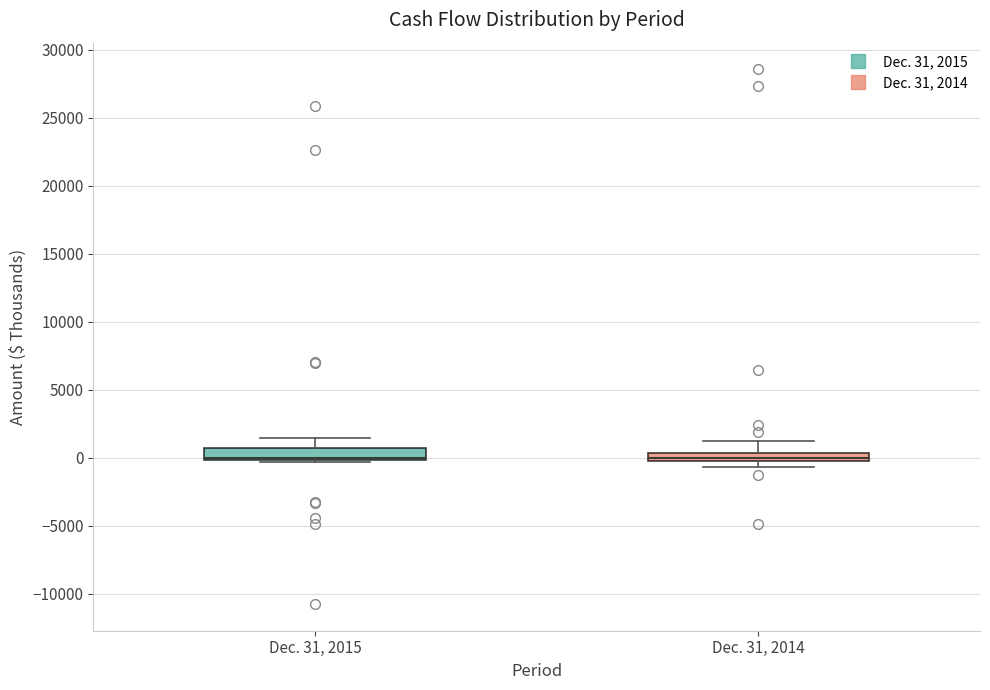

Where is the upper edge of the box for Dec. 31, 2014 on the y-axis? The values are not printed on the chart, so give them approximately, as read against the axis.

500